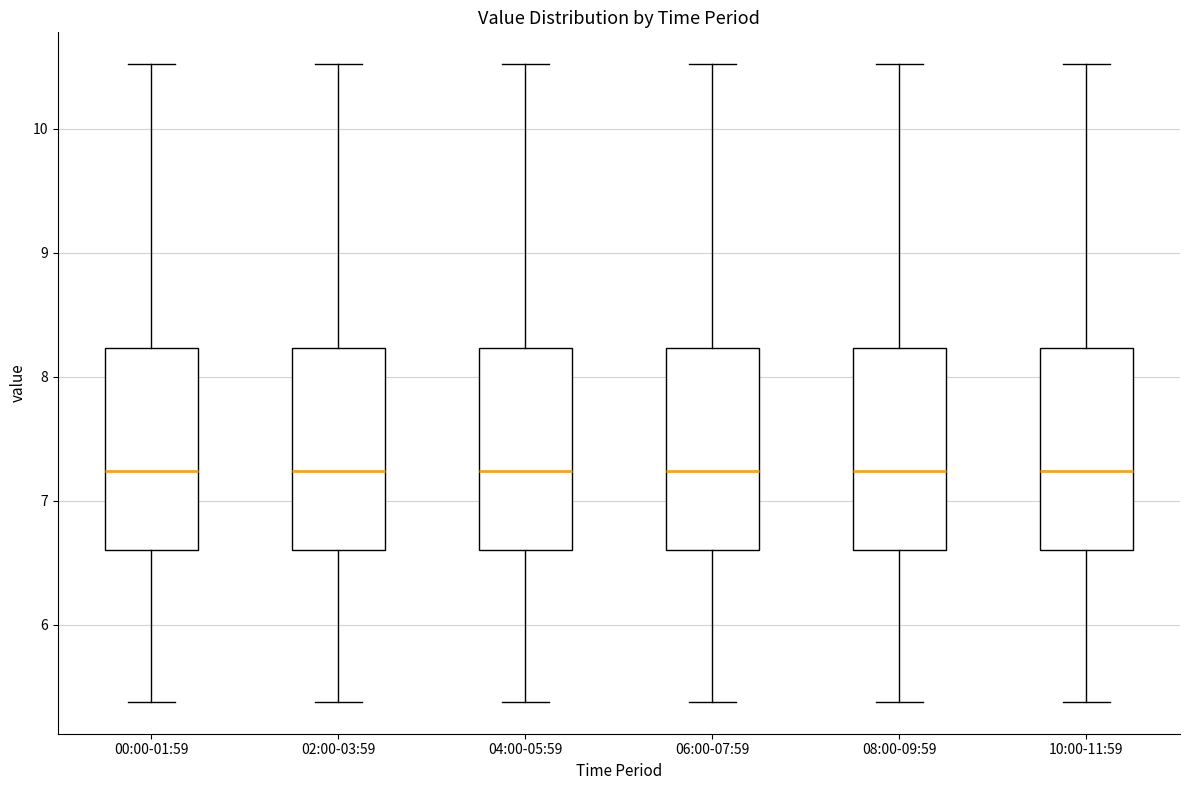

Reading left to right, transcribe this box plot: for each box, give where its median line is, the range the box spans, and where its two whiskers end, as read against the y-axis. The values are not printed on the chart, so give them approximately, as read against the axis.

00:00-01:59: median 7.2, box 6.6 to 8.2, whiskers 5.4 to 10.5
02:00-03:59: median 7.2, box 6.6 to 8.2, whiskers 5.4 to 10.5
04:00-05:59: median 7.2, box 6.6 to 8.2, whiskers 5.4 to 10.5
06:00-07:59: median 7.2, box 6.6 to 8.2, whiskers 5.4 to 10.5
08:00-09:59: median 7.2, box 6.6 to 8.2, whiskers 5.4 to 10.5
10:00-11:59: median 7.2, box 6.6 to 8.2, whiskers 5.4 to 10.5